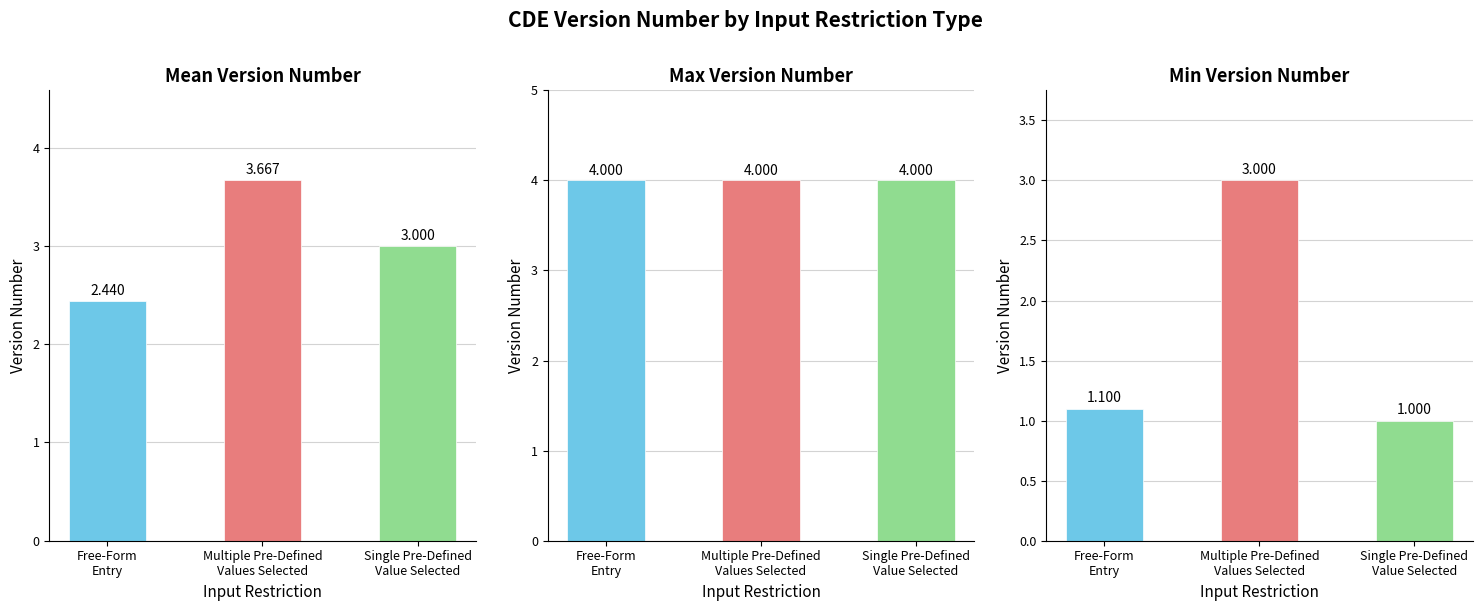

The chart shows a value of 4.0 at Single Pre-Defined Value Selected (C00721). True or false?

True